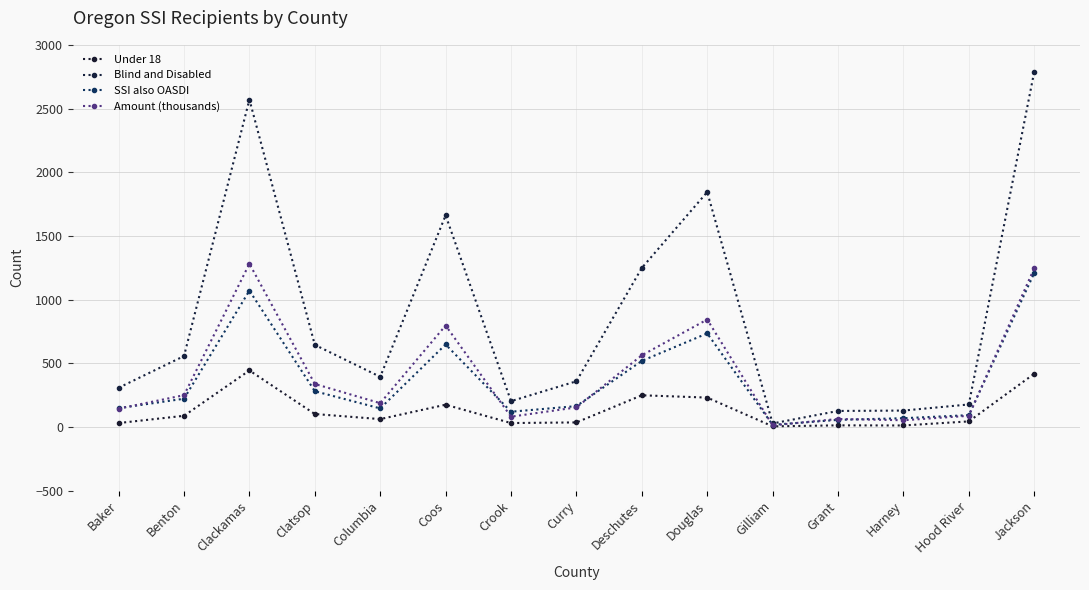

What is the maximum value shown in the chart?

2789